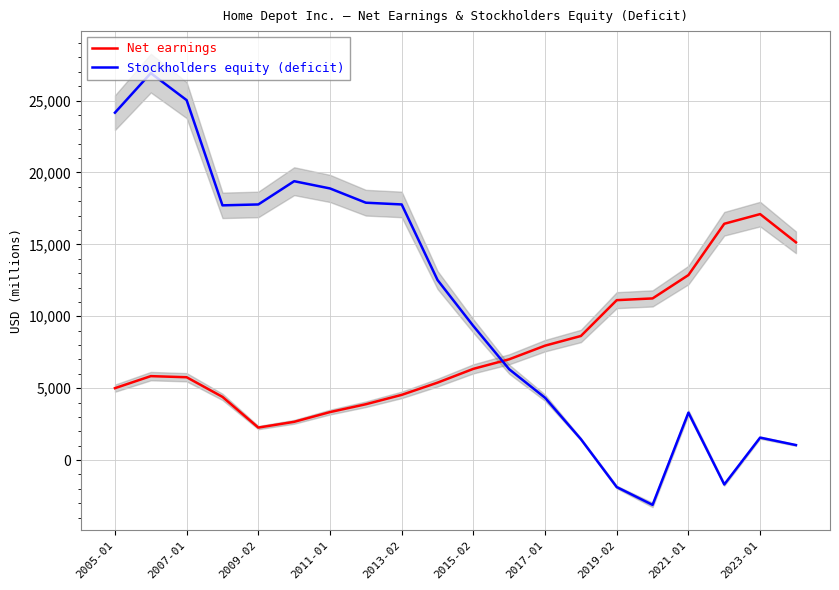

True or false: Stockholders equity (deficit) and Net earnings cross at least once.

True